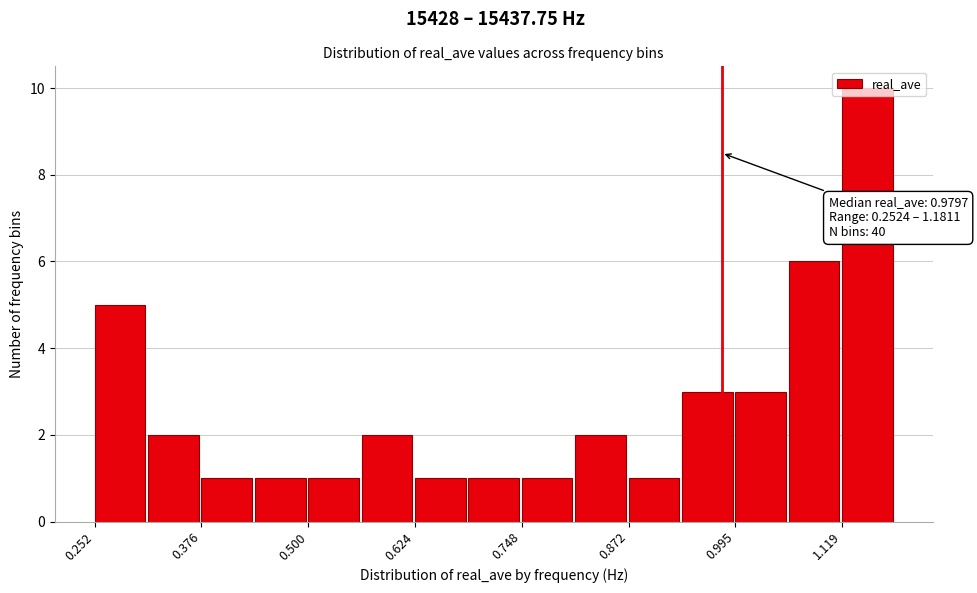

Around what value on the x-axis is the tallest bar? Give the approximate position of its centre, as read against the axis.

1.14